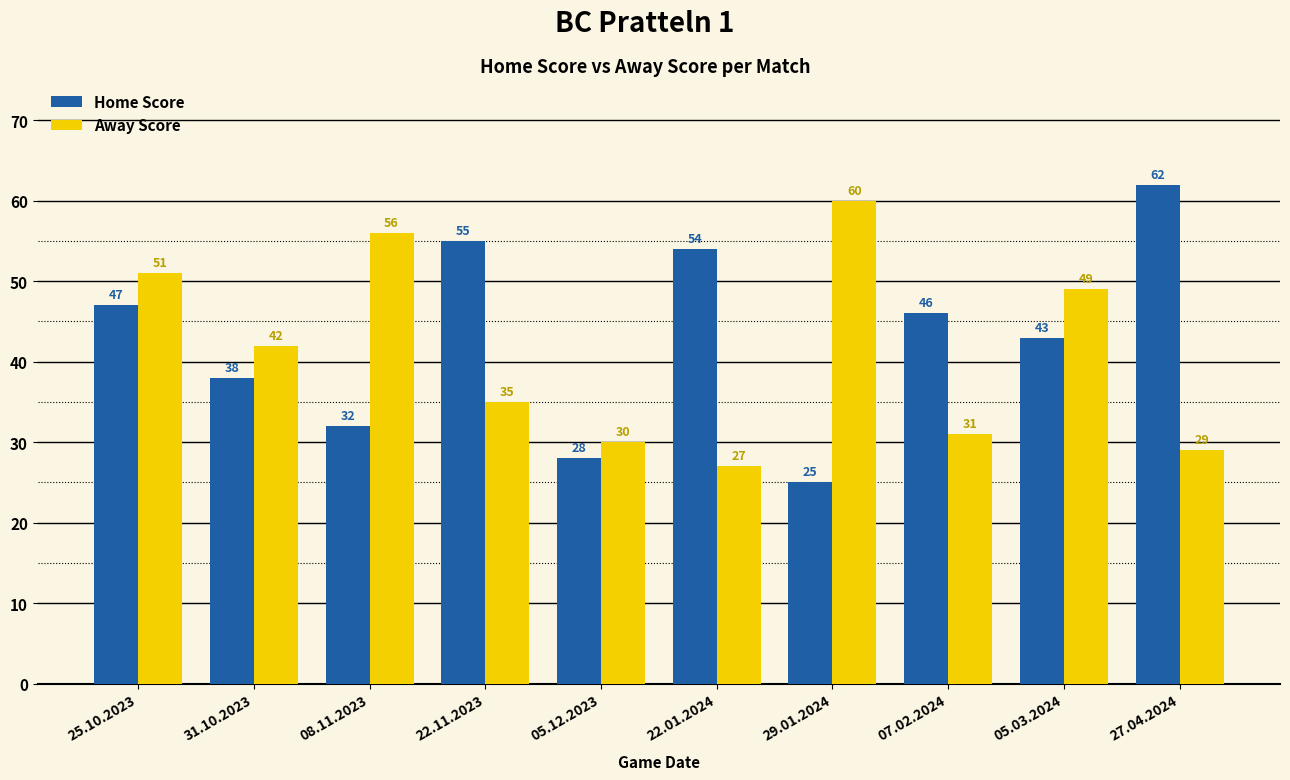

The Away Score series shows 35 at 22.11.2023. True or false?

True